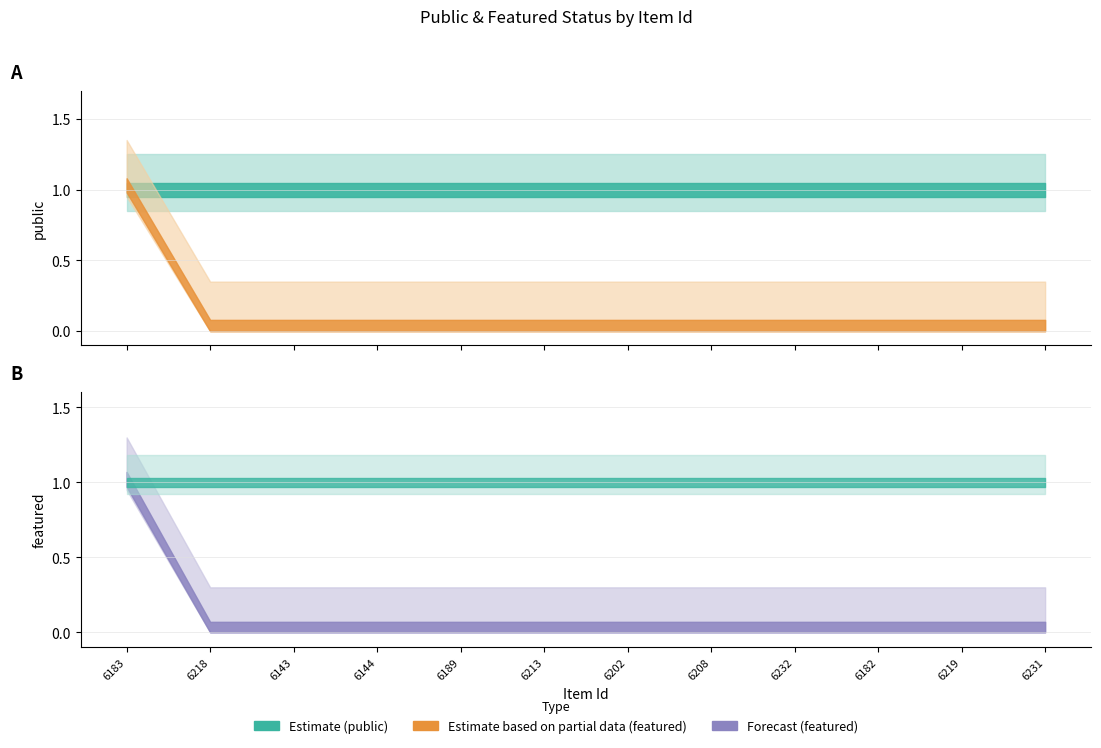

Reading right to left, extract all data points from this chart.

public: 1	1	1	1	1	1	1	1	1	1	1	1
featured: 0	0	0	0	0	0	0	0	0	0	0	1